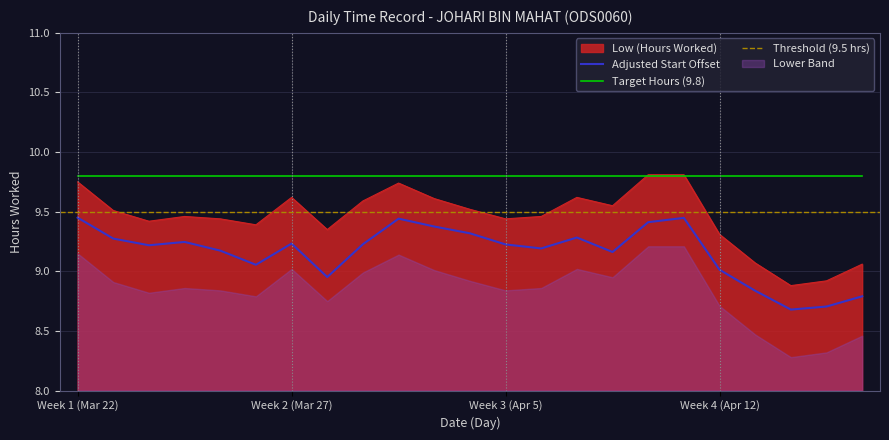

What is the minimum value for Low (Hours Worked)?

8.9